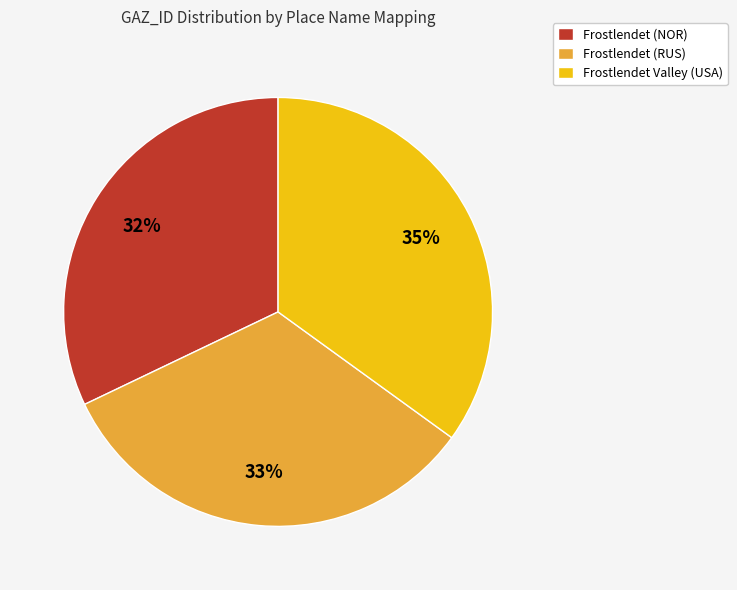

Which slice is the largest?

Frostlendet Valley (USA)